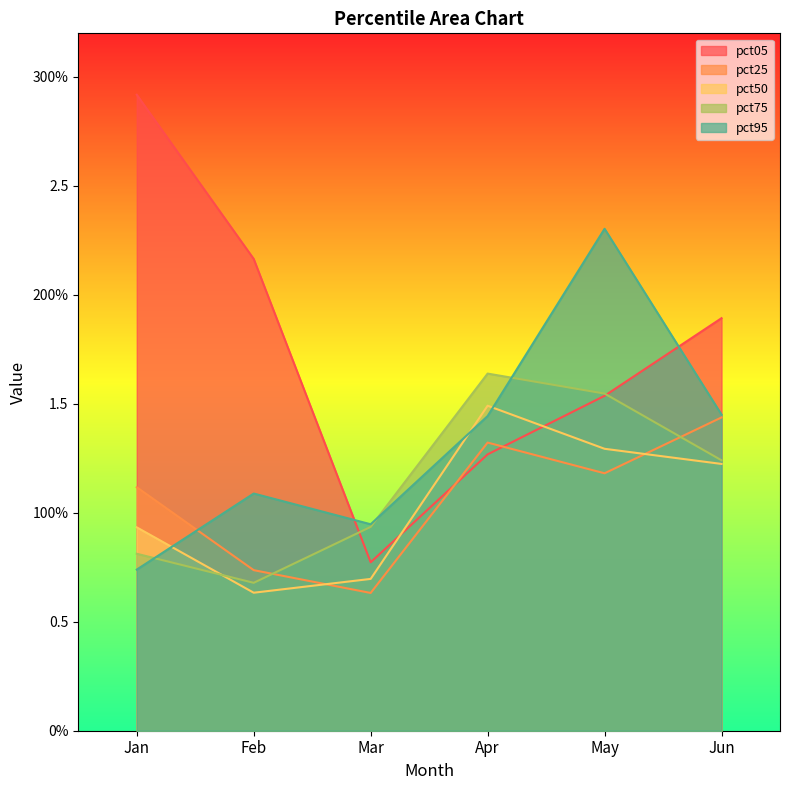

Is the value of pct95 at Feb greater than the value of pct25 at Jan?

No